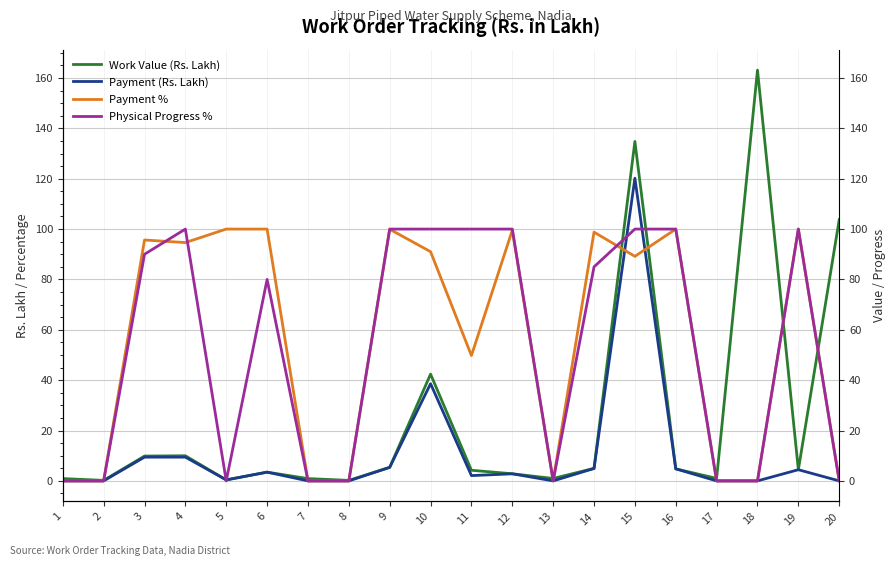

What is the difference between the second highest and second lowest values in the Physical Progress % series?

100.0